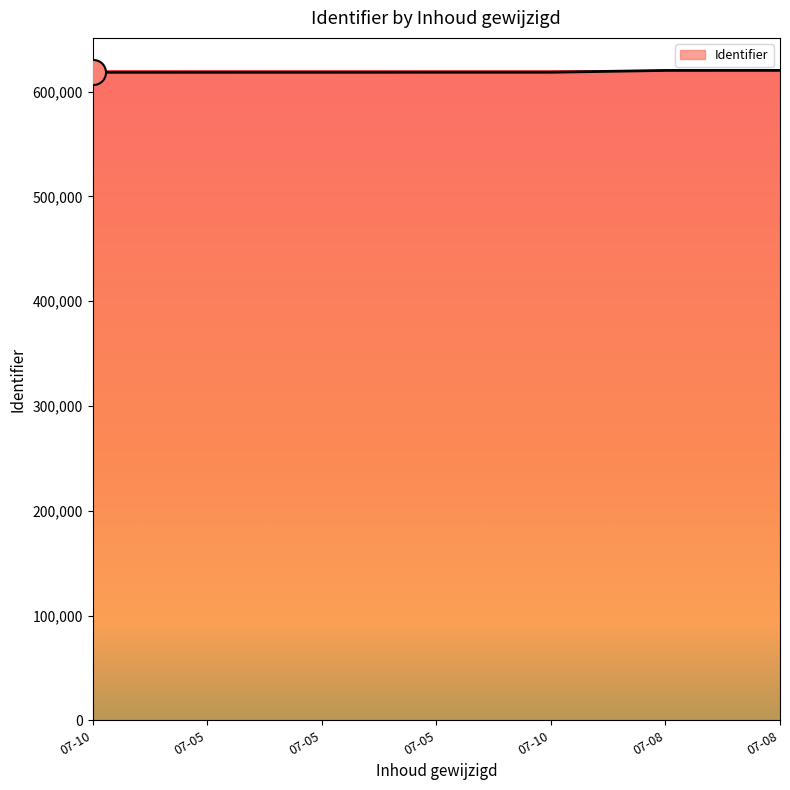

What is the maximum value shown in the chart?

620259